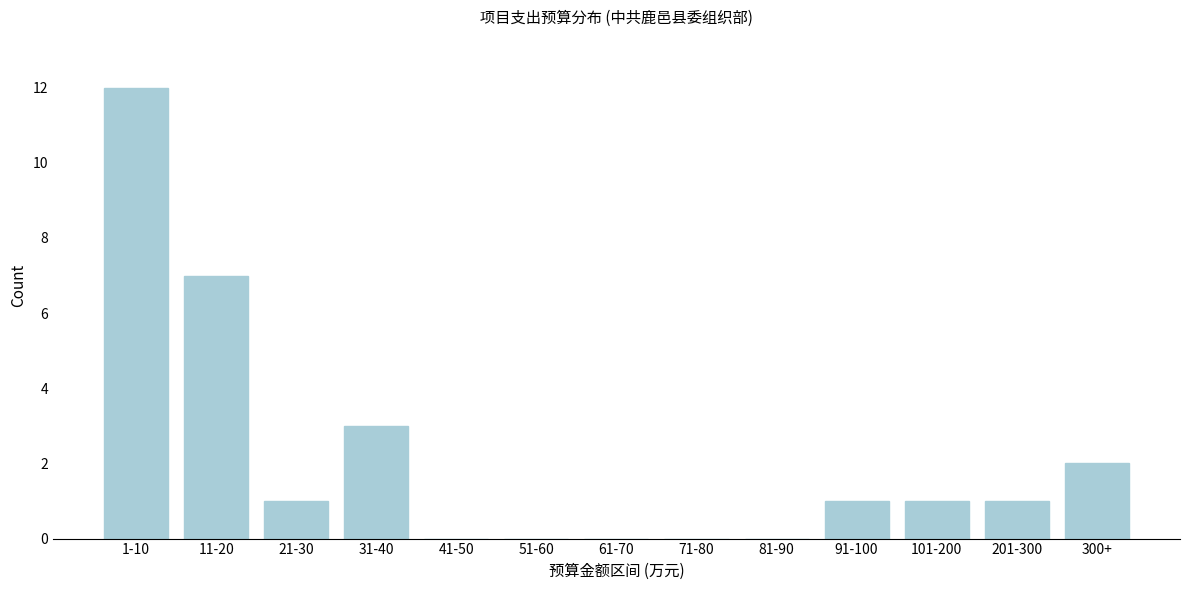

Reading left to right, transcribe all the data shown in this chart.

1-10=12	11-20=7	21-30=1	31-40=3	41-50=0	51-60=0	61-70=0	71-80=0	81-90=0	91-100=1	101-200=1	201-300=1	300+=2